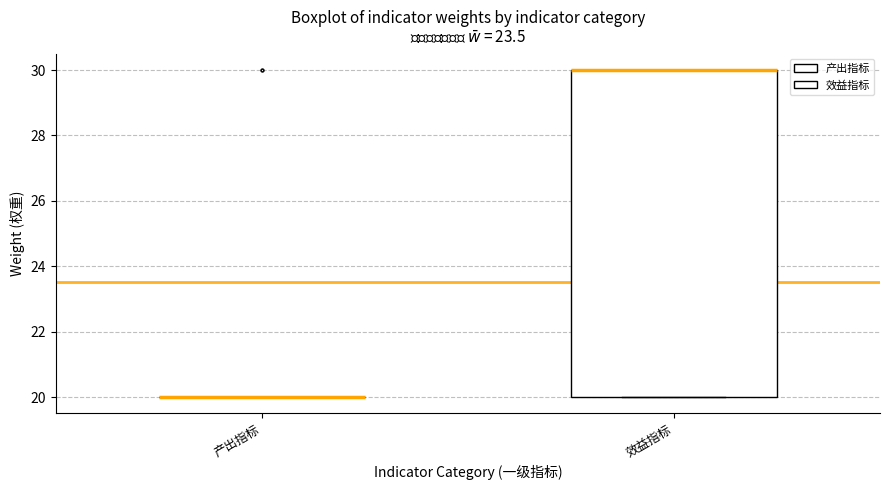

Reading left to right, transcribe this box plot: for each box, give where its median line is, the range the box spans, and where its two whiskers end, as read against the y-axis. The values are not printed on the chart, so give them approximately, as read against the axis.

产出指标: box collapsed to a line at 20, whiskers 20 to 20
效益指标: median 30 (drawn on the box's upper edge), box 20 to 30, whiskers 20 to 30